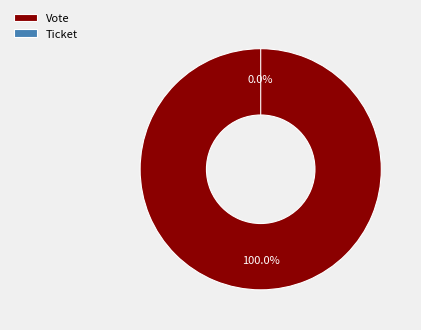

What is the largest slice in the pie chart?

Vote